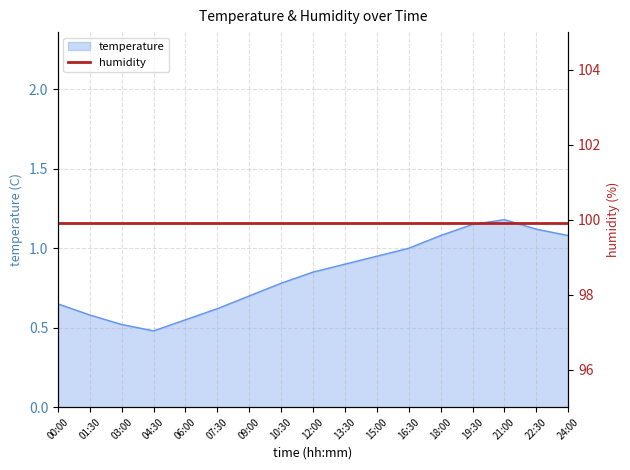

Between 01:30 and 12:00, which is larger?

12:00